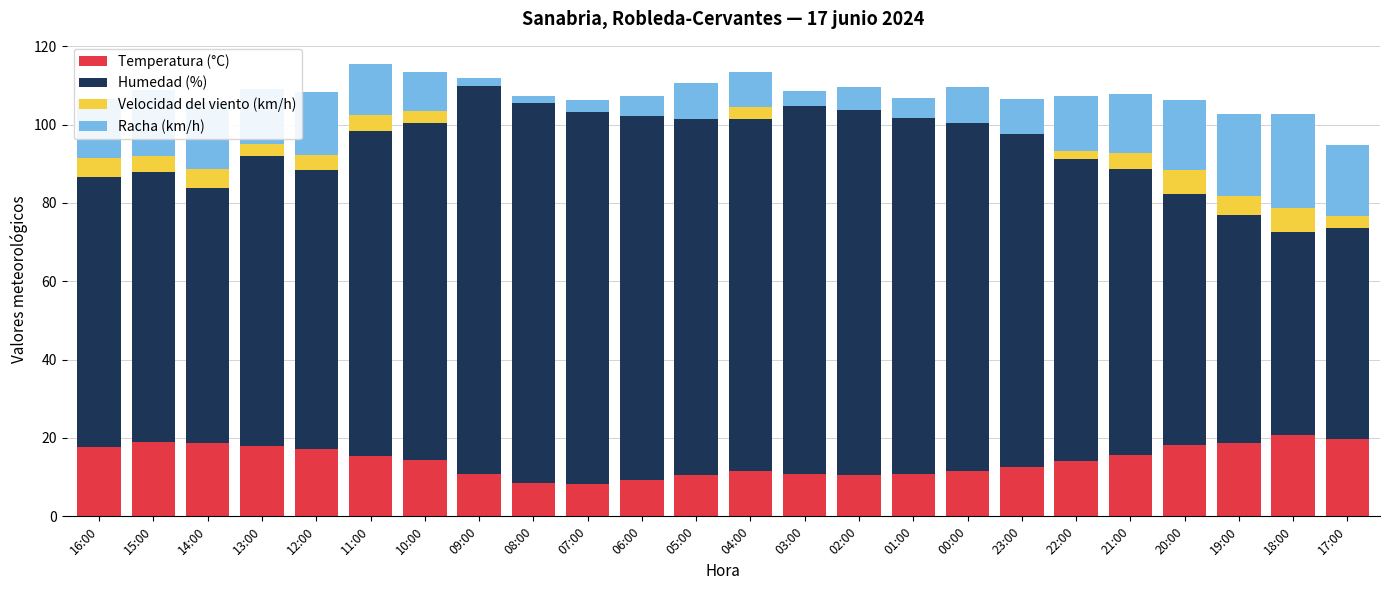

What is the total value across all series at 14:00?

105.7